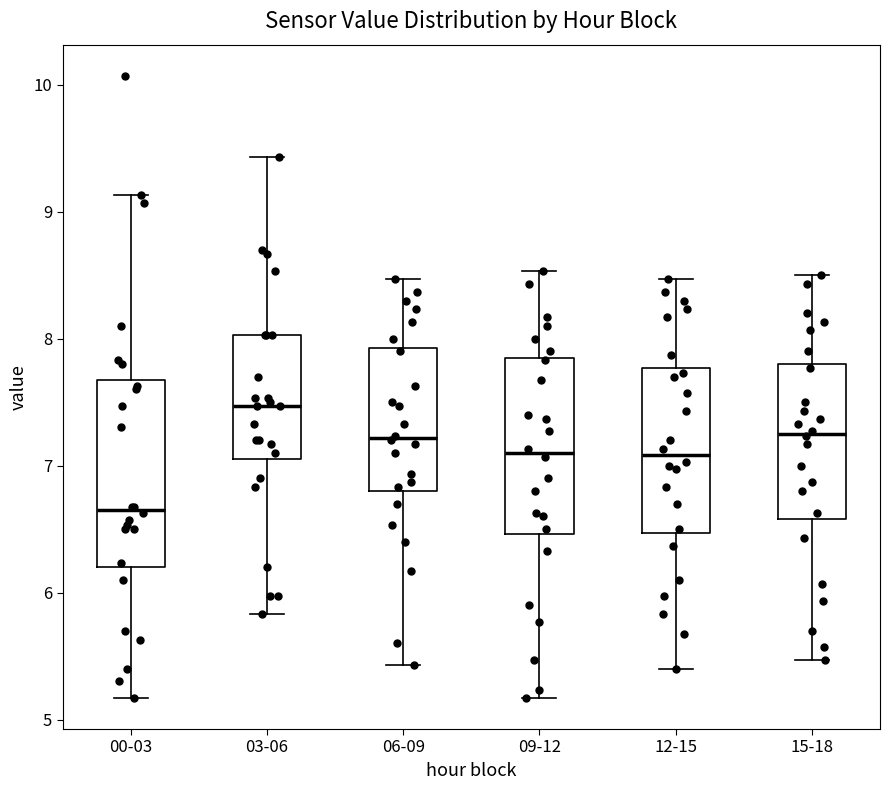

Where does the median line of the box for 09-12 sit on the y-axis? The values are not printed on the chart, so give them approximately, as read against the axis.

7.1